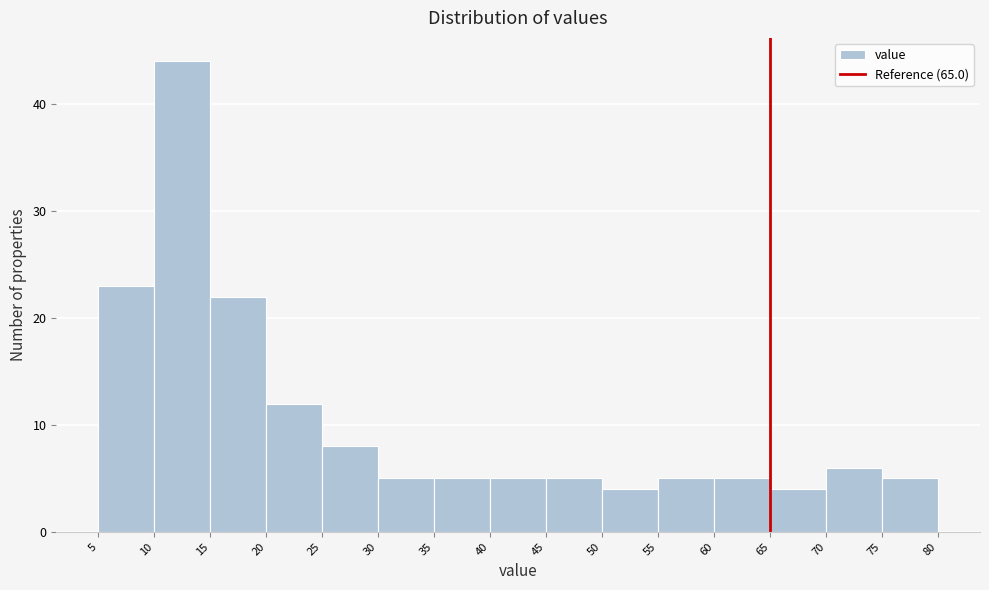

Reading left to right, transcribe this chart: for each bar, give the range it covers on the x-axis and its height. The values are not printed on the chart, so give them approximately, as read against the axis.

5 to 10: 23
10 to 15: 44
15 to 20: 22
20 to 25: 12
25 to 30: 8
30 to 35: 5
35 to 40: 5
40 to 45: 5
45 to 50: 5
50 to 55: 4
55 to 60: 5
60 to 65: 5
65 to 70: 4
70 to 75: 6
75 to 80: 5